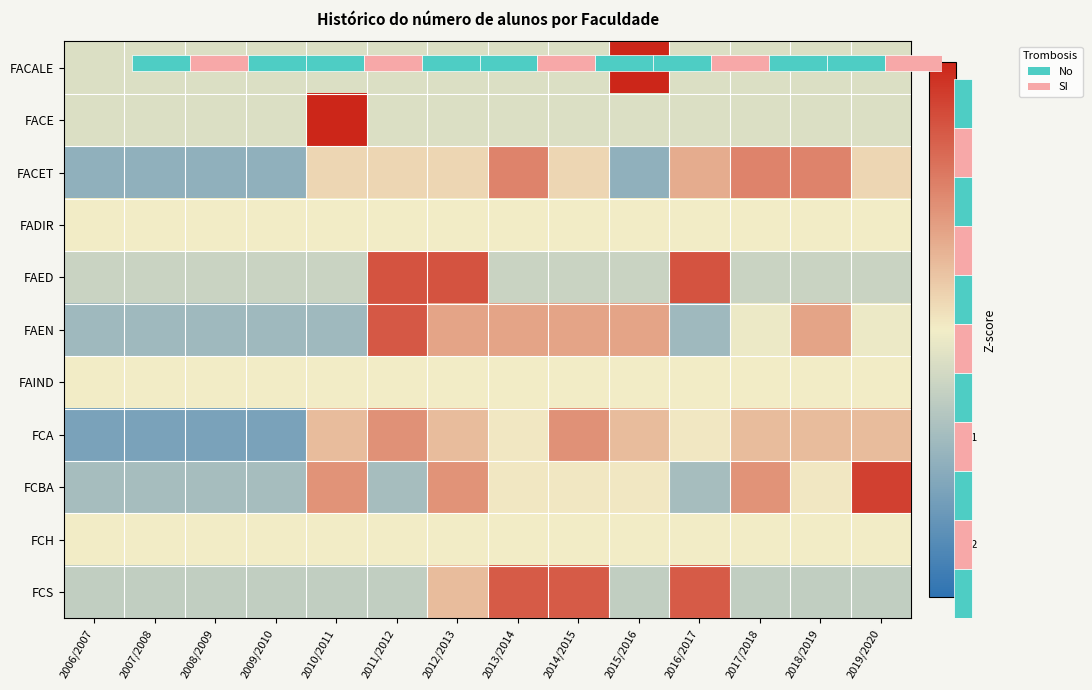

Count the number of categories in the chart.

14